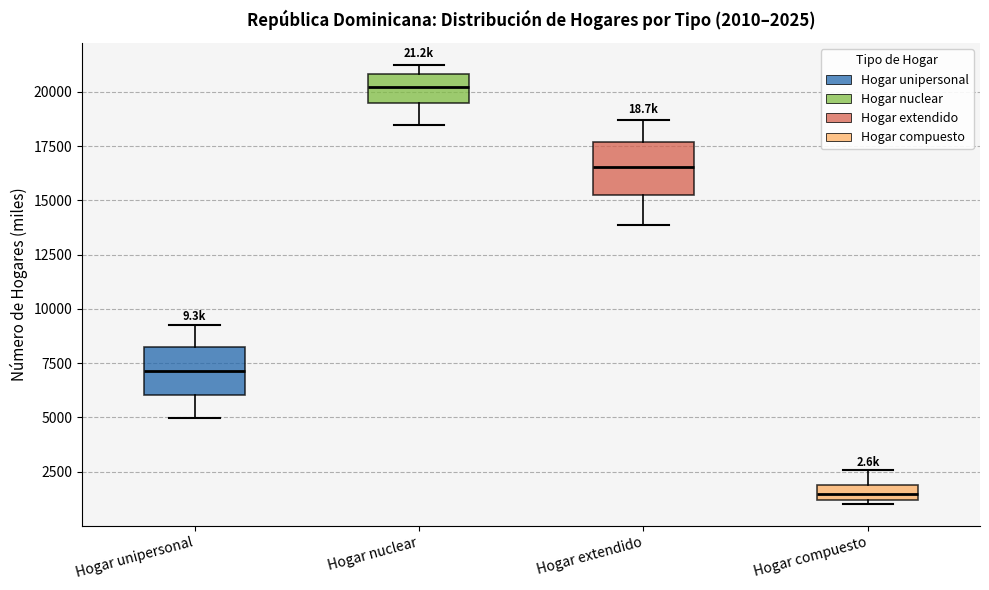

Which box has the highest median line?

Hogar nuclear